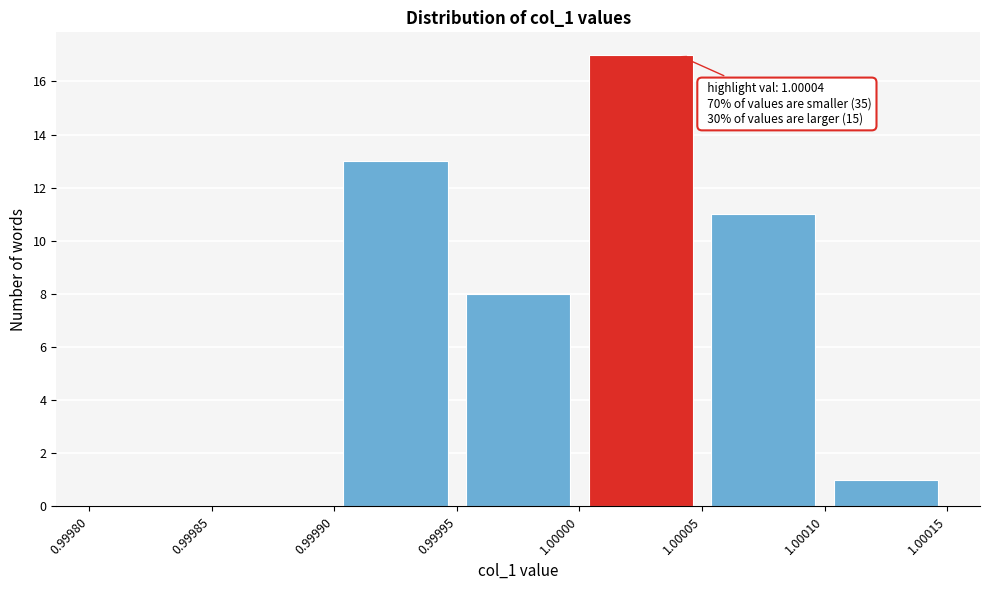

Which range on the x-axis has the tallest bar?

1.00000 to 1.00005